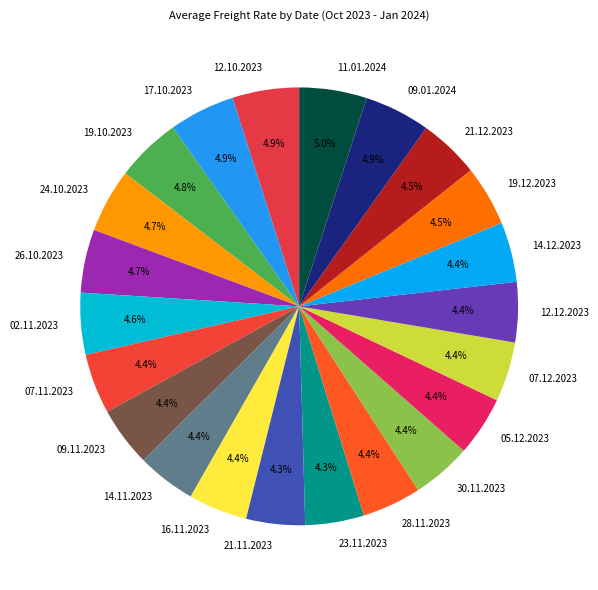

To the nearest percent, what percentage of the pie is 28.11.2023?

4%